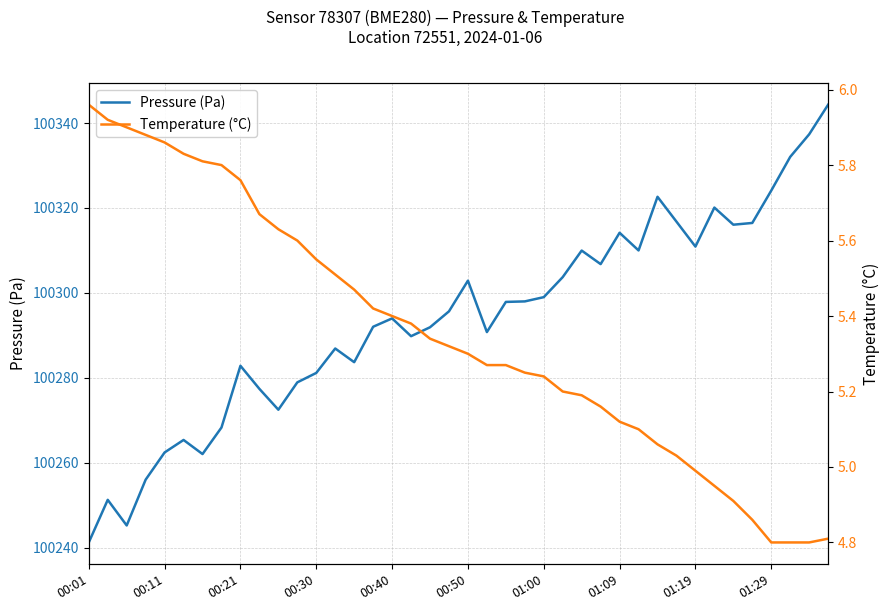

The value of Pressure (Pa) at 26 is 100310.0. True or false?

True